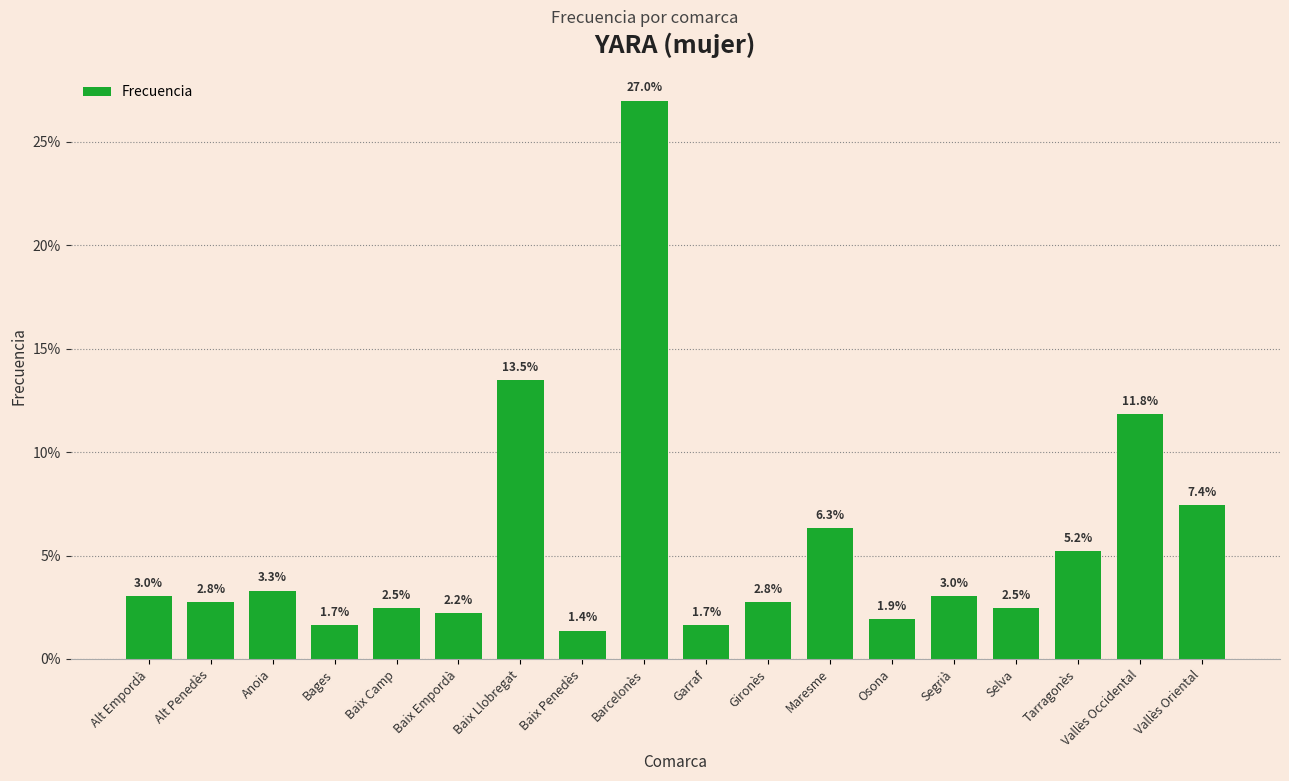

What is the average value?

5.6